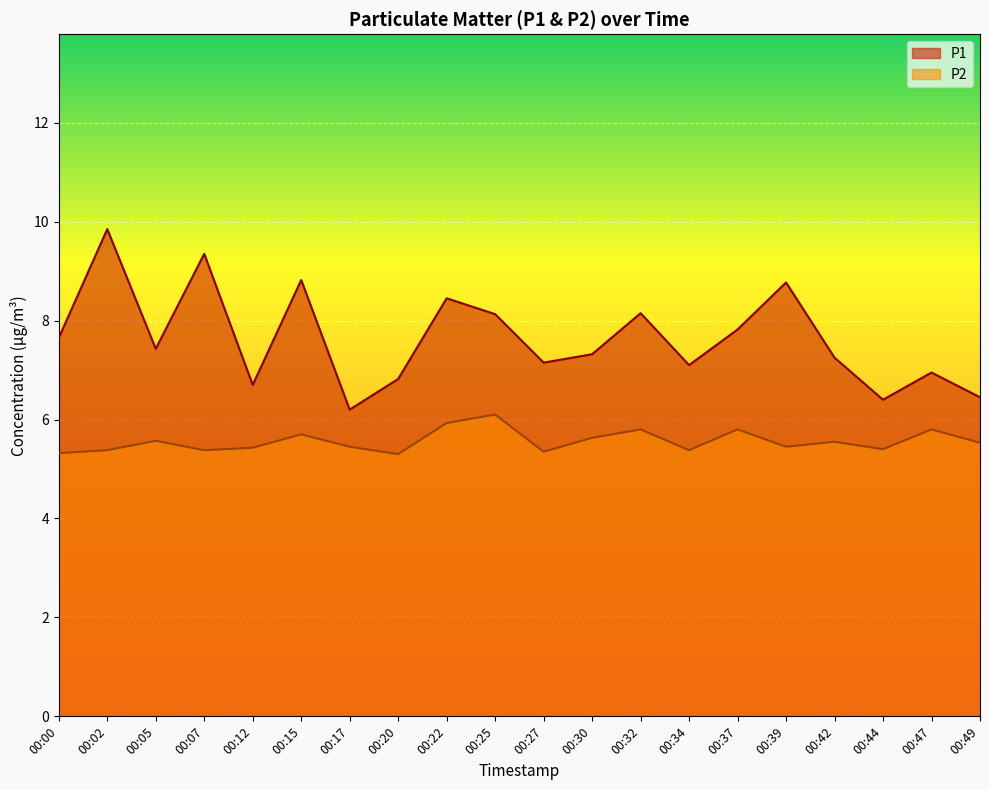

List the series in order of their overall mean, highest first.

P1, P2